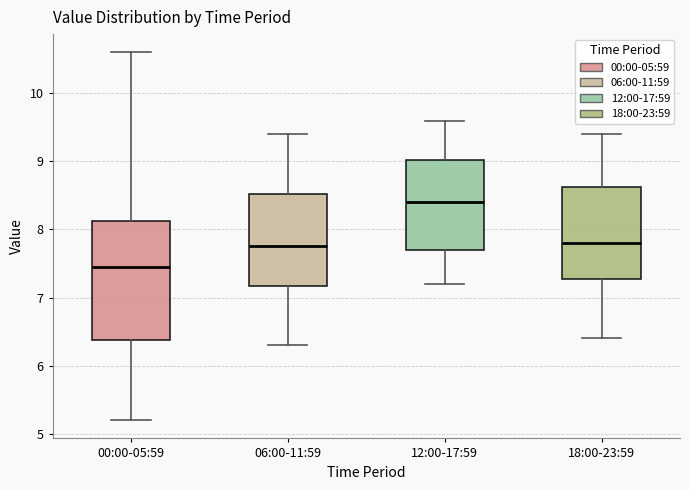

Reading left to right, read every box against the y-axis: the position of its median line, the range the box covers, and the ends of its whiskers. The values are not printed on the chart, so give them approximately, as read against the axis.

00:00-05:59: median 7.5, box 6.4 to 8.1, whiskers 5.2 to 10.6
06:00-11:59: median 7.8, box 7.2 to 8.5, whiskers 6.3 to 9.4
12:00-17:59: median 8.4, box 7.7 to 9.0, whiskers 7.2 to 9.6
18:00-23:59: median 7.8, box 7.3 to 8.6, whiskers 6.4 to 9.4